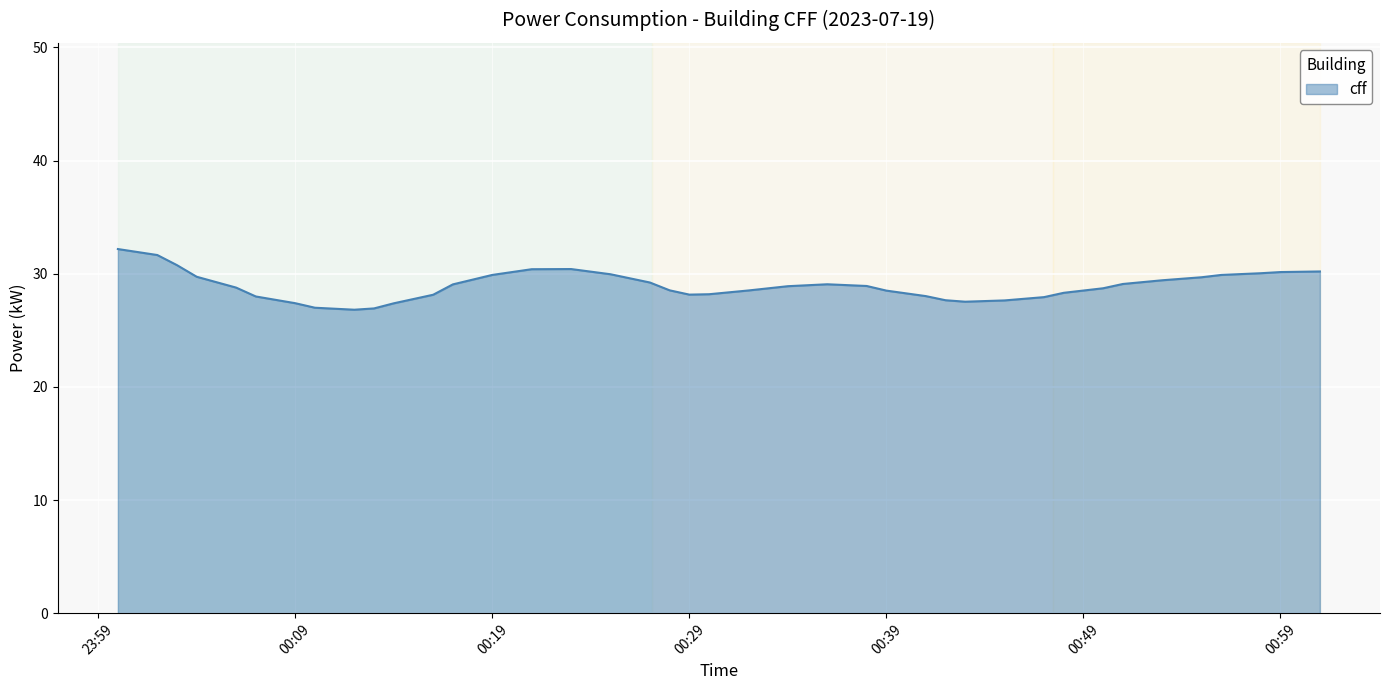

What is the greatest value displayed?

32.2